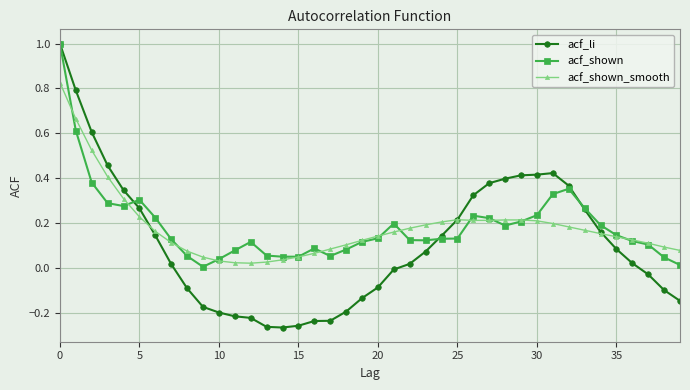

What is the maximum value shown in the chart?

1.0